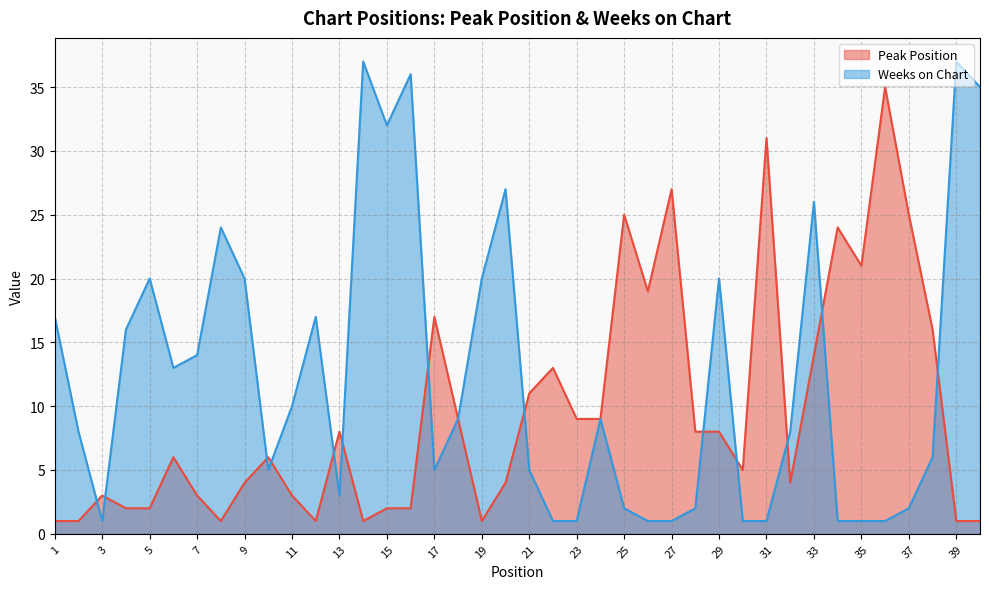

Reading right to left, what are all the values shown in this chart?

Peak Position: 1	1	16	25	35	21	24	14	4	31	5	8	8	27	19	25	9	9	13	11	4	1	9	17	2	2	1	8	1	3	6	4	1	3	6	2	2	3	1	1
Weeks on Chart: 35	37	6	2	1	1	1	26	8	1	1	20	2	1	1	2	9	1	1	5	27	20	9	5	36	32	37	3	17	10	5	20	24	14	13	20	16	1	8	17